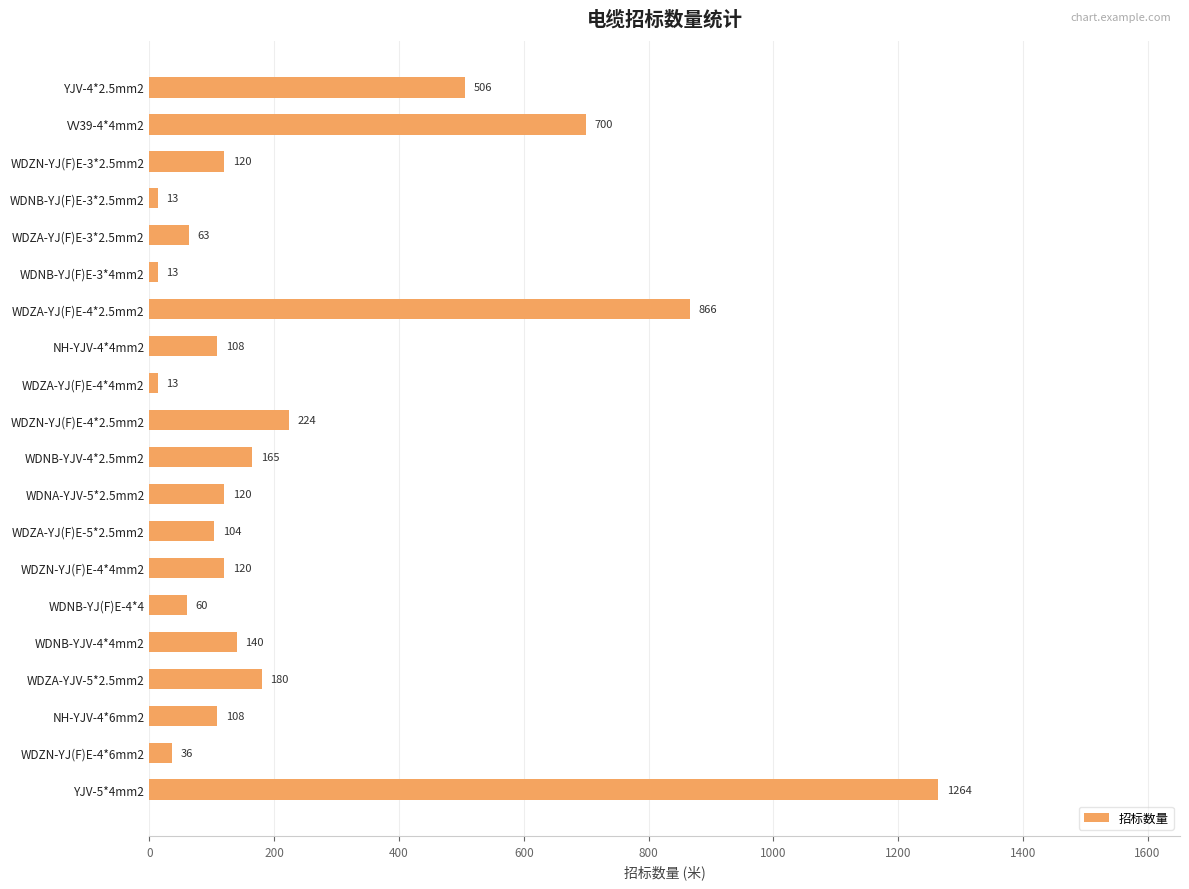

Reading top to bottom, extract all data points from this chart.

YJV-4*2.5mm2=506	VV39-4*4mm2=700	WDZN-YJ(F)E-3*2.5mm2=120	WDNB-YJ(F)E-3*2.5mm2=13	WDZA-YJ(F)E-3*2.5mm2=63	WDNB-YJ(F)E-3*4mm2=13	WDZA-YJ(F)E-4*2.5mm2=866	NH-YJV-4*4mm2=108	WDZA-YJ(F)E-4*4mm2=13	WDZN-YJ(F)E-4*2.5mm2=224	WDNB-YJV-4*2.5mm2=165	WDNA-YJV-5*2.5mm2=120	WDZA-YJ(F)E-5*2.5mm2=104	WDZN-YJ(F)E-4*4mm2=120	WDNB-YJ(F)E-4*4=60	WDNB-YJV-4*4mm2=140	WDZA-YJV-5*2.5mm2=180	NH-YJV-4*6mm2=108	WDZN-YJ(F)E-4*6mm2=36	YJV-5*4mm2=1264